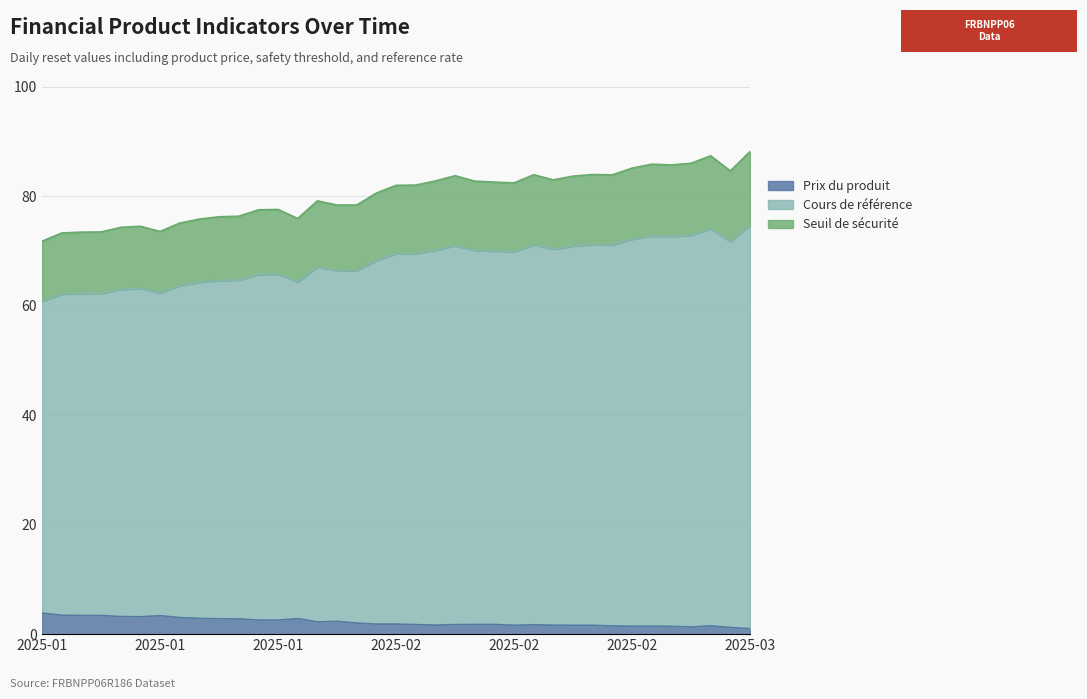

True or false: Cours de référence has a value of 120.8 at 2025-02-26.

False